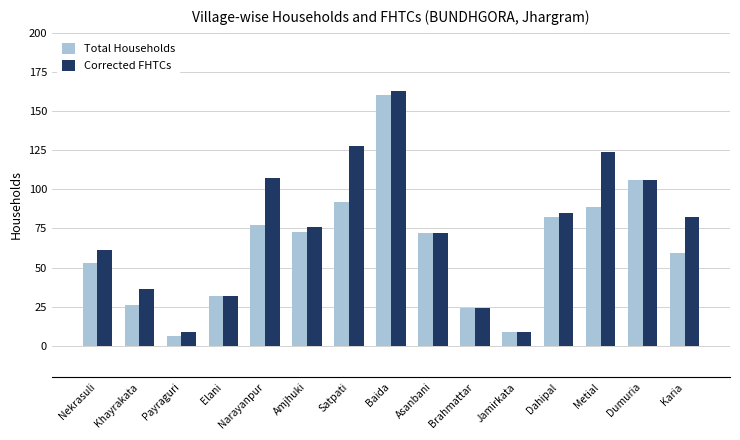

Reading left to right, what are all the values shown in this chart?

Total Households: 53	26	6	32	77	73	92	160	72	24	9	82	89	106	59
Corrected FHTCs: 61	36	9	32	107	76	128	163	72	24	9	85	124	106	82